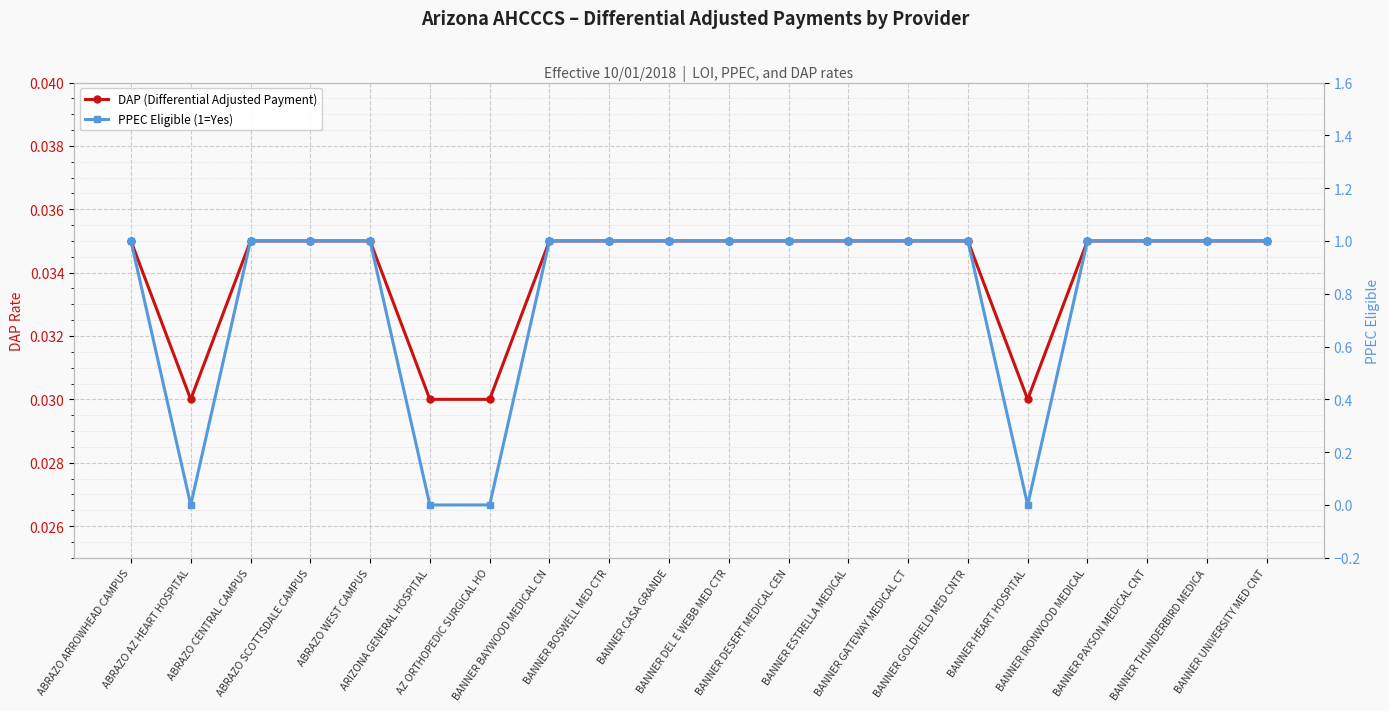

Reading left to right, list all the values displayed in this chart.

DAP (Differential Adjusted Payment): 0.0	0.0	0.0	0.0	0.0	0.0	0.0	0.0	0.0	0.0	0.0	0.0	0.0	0.0	0.0	0.0	0.0	0.0	0.0	0.0
PPEC Eligible (1=Yes): 1.0	0.0	1.0	1.0	1.0	0.0	0.0	1.0	1.0	1.0	1.0	1.0	1.0	1.0	1.0	0.0	1.0	1.0	1.0	1.0